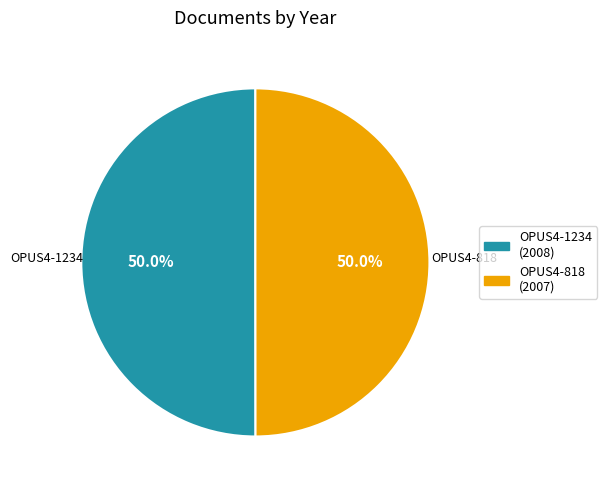

Approximately how many times larger is the value at OPUS4-818 compared to OPUS4-1234?

1.0